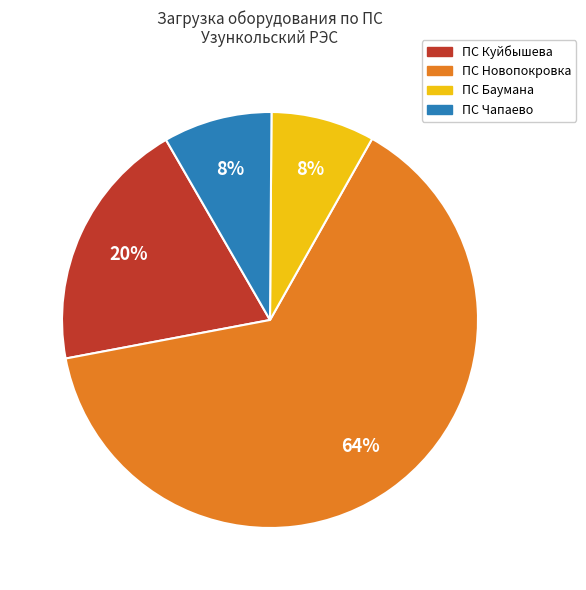

Count the number of slices in the pie.

4